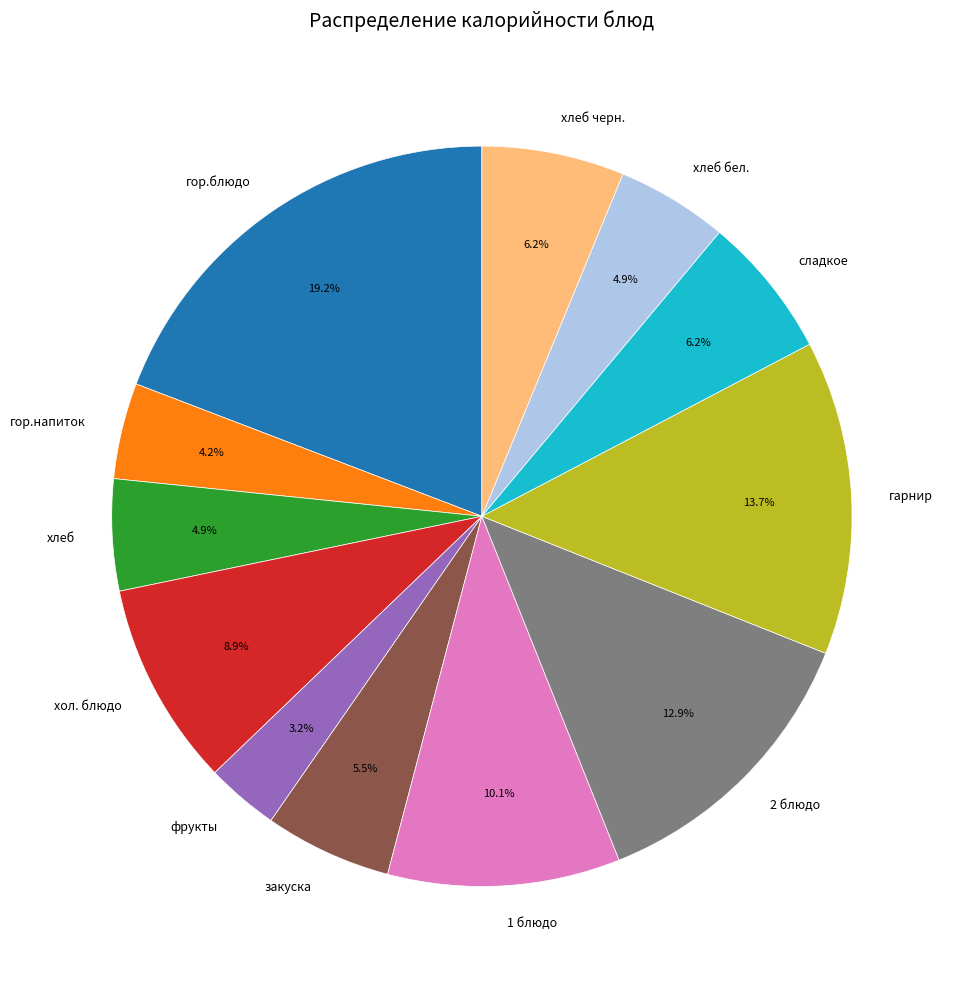

Approximately how many times larger is the value at гор.блюдо compared to хлеб?

3.9